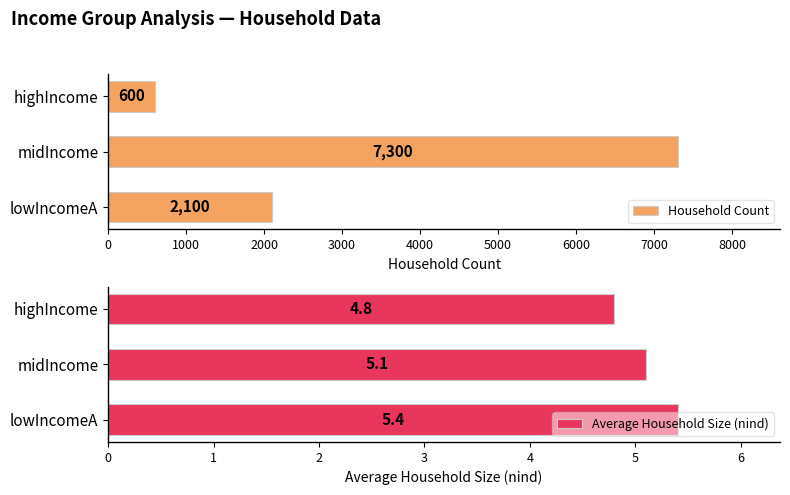

What are all the series names shown in the legend?

Household Count, Average Household Size (nind)